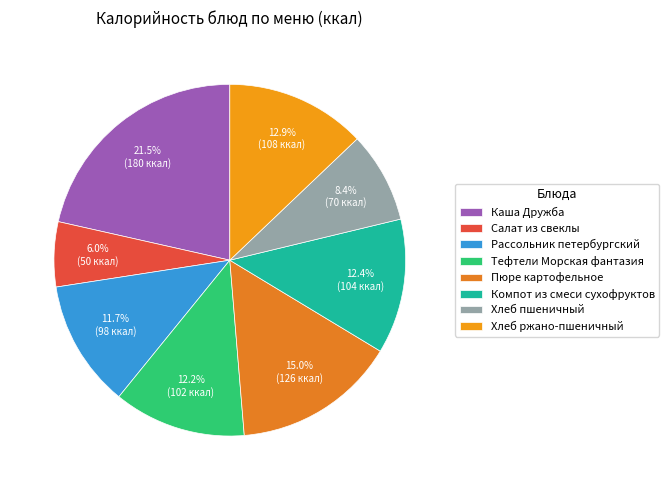

How many slices are in this pie chart?

8